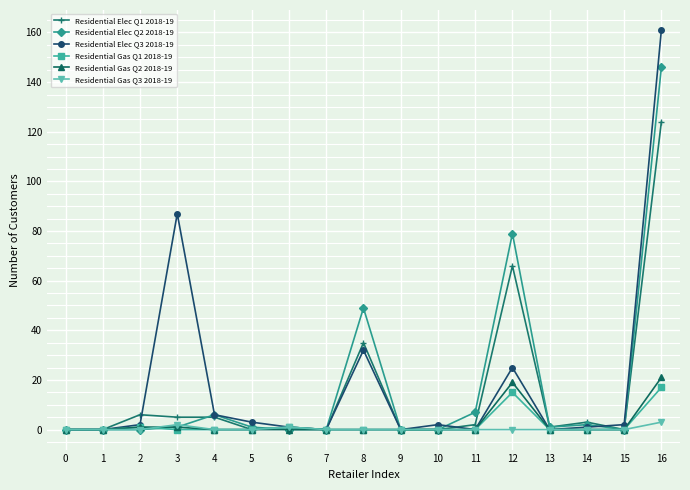

Which series has the largest range (max minus min)?

Residential Elec Q3 2018-19